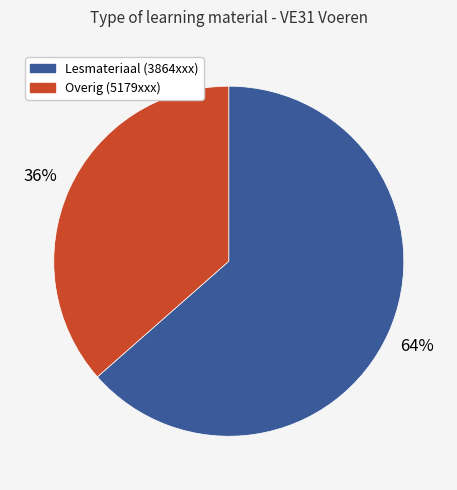

Which slice is the largest?

Lesmateriaal (3864xxx)